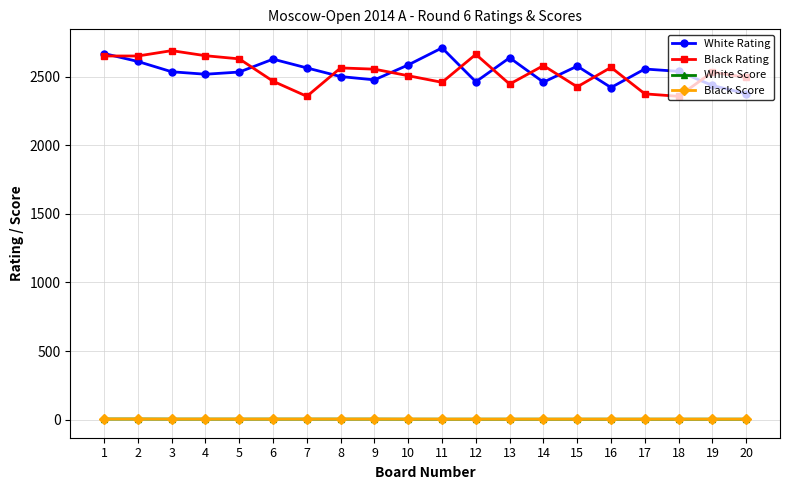

Is the value of White Score at 7 greater than the value of White Rating at 19?

No